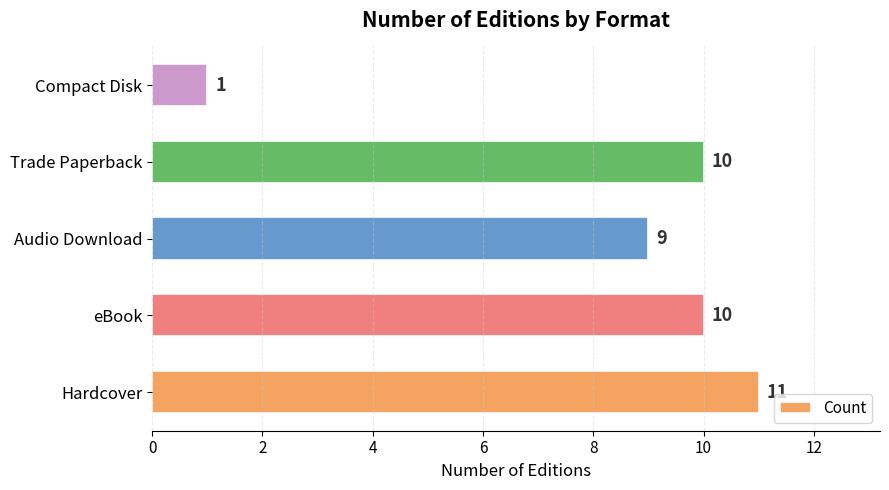

Which label corresponds to the largest value in the chart?

Hardcover